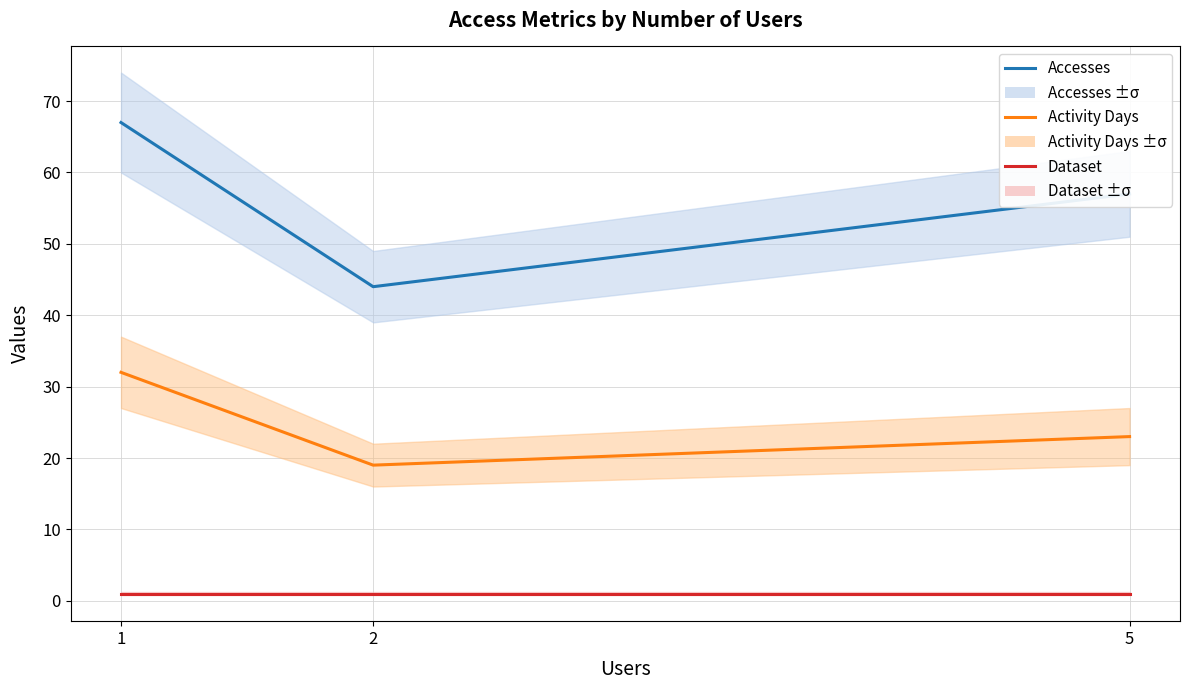

Is it true that Dataset equals 1 at 1?

False